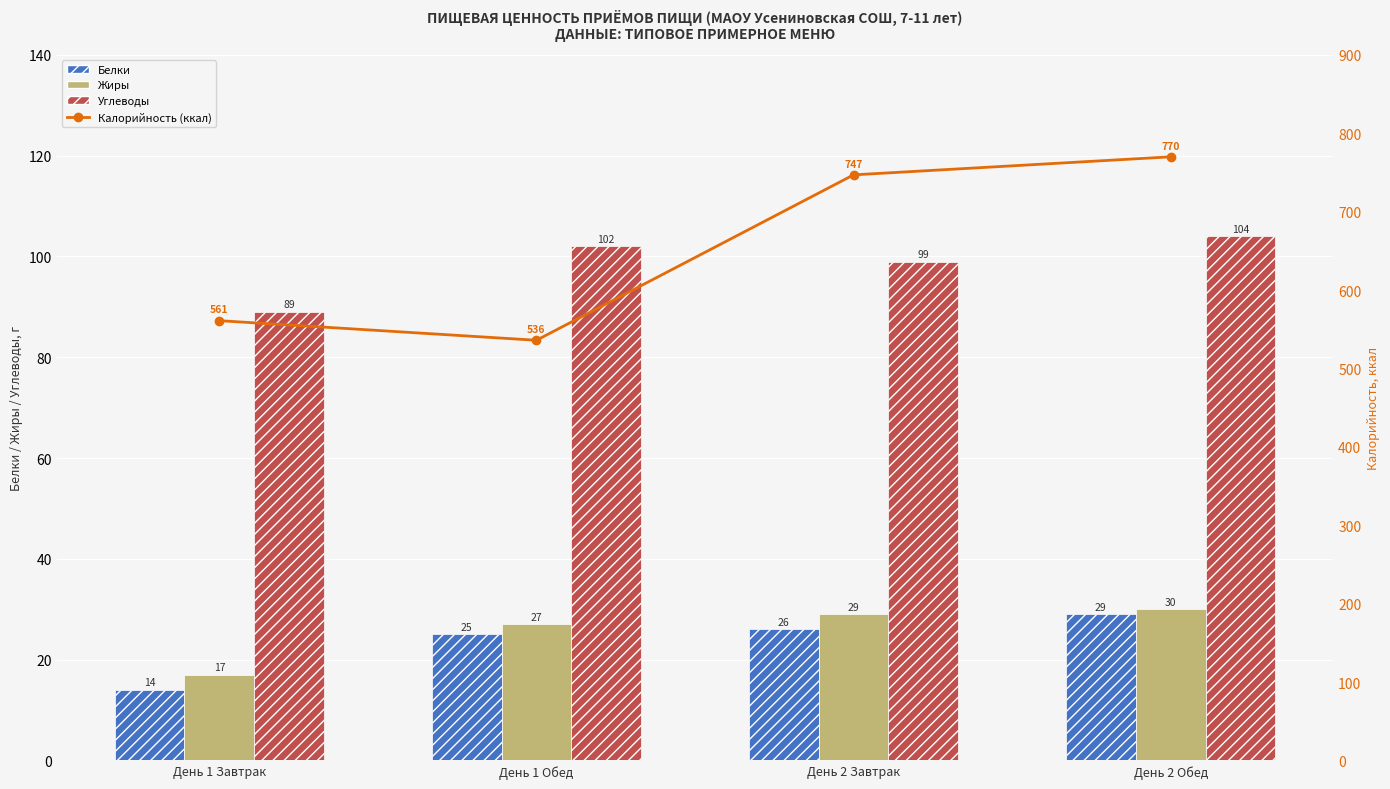

Reading left to right, extract all data points from this chart.

Белки: 14	25	26	29
Жиры: 17	27	29	30
Углеводы: 89	102	99	104
Калорийность (ккал): 561	536	747	770